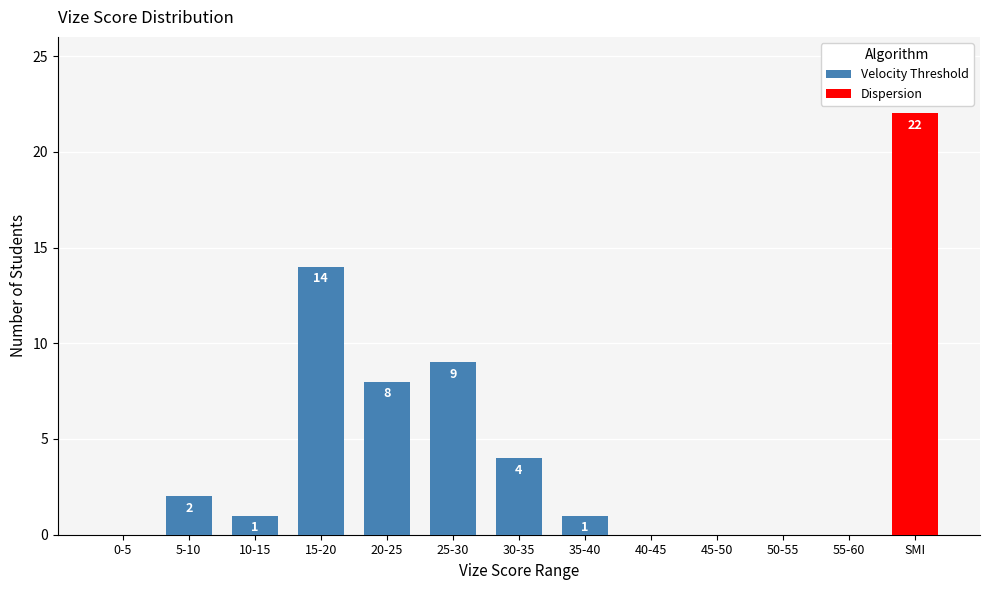

True or false: the data shows 2 at 30-35.

False